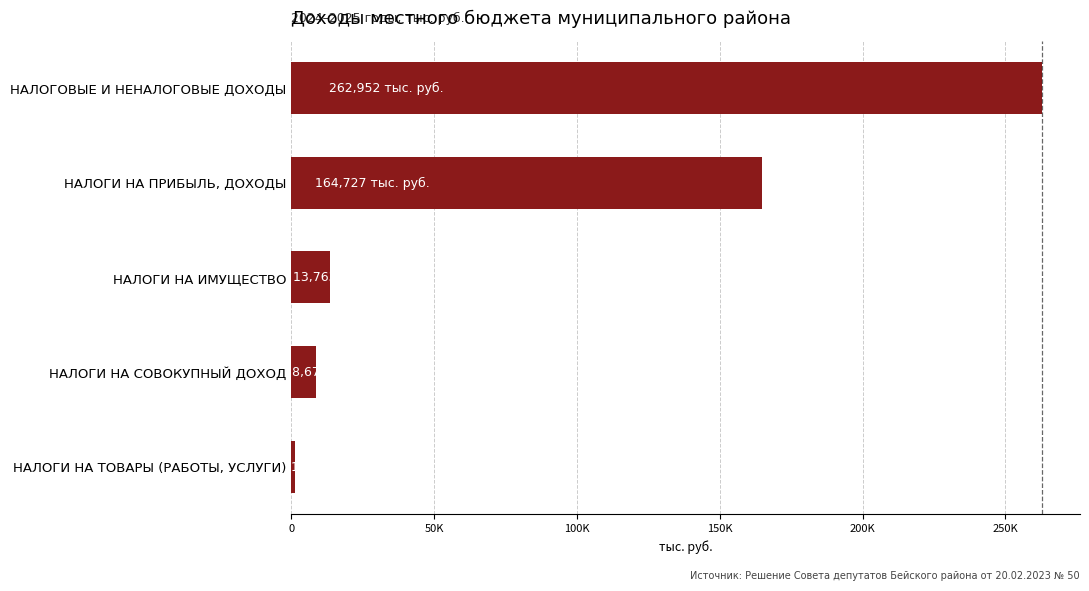

How many bars are there in total?

5